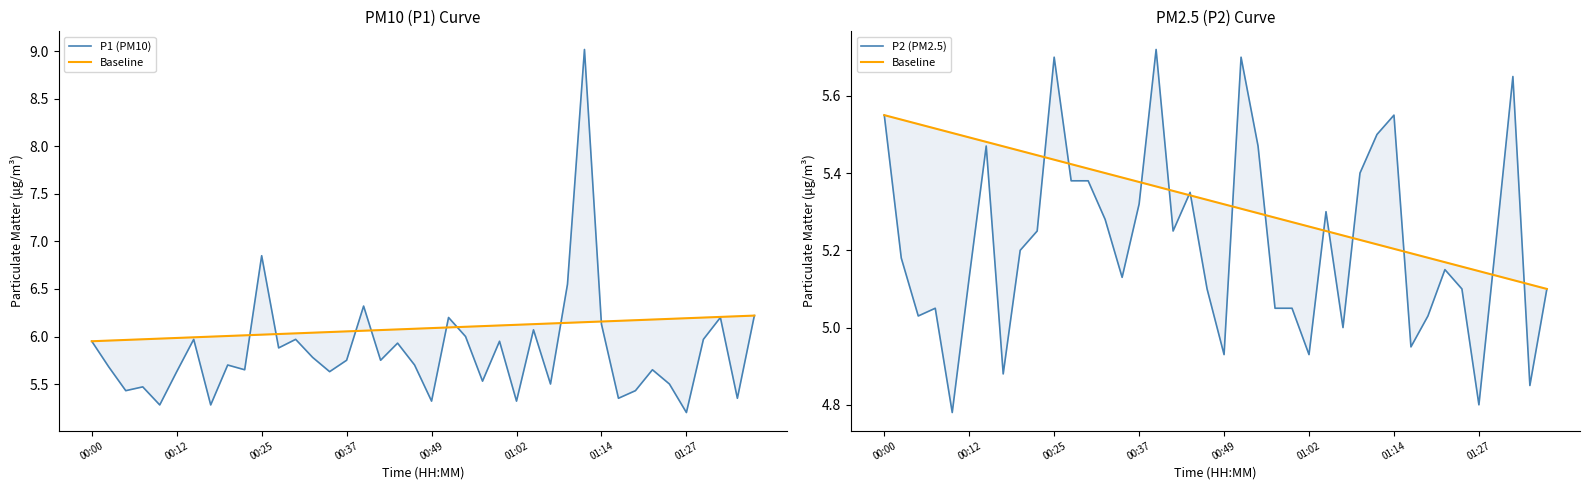

Between which two adjacent categories do Baseline and P1 (PM10) first intersect?

00:12 and 00:25